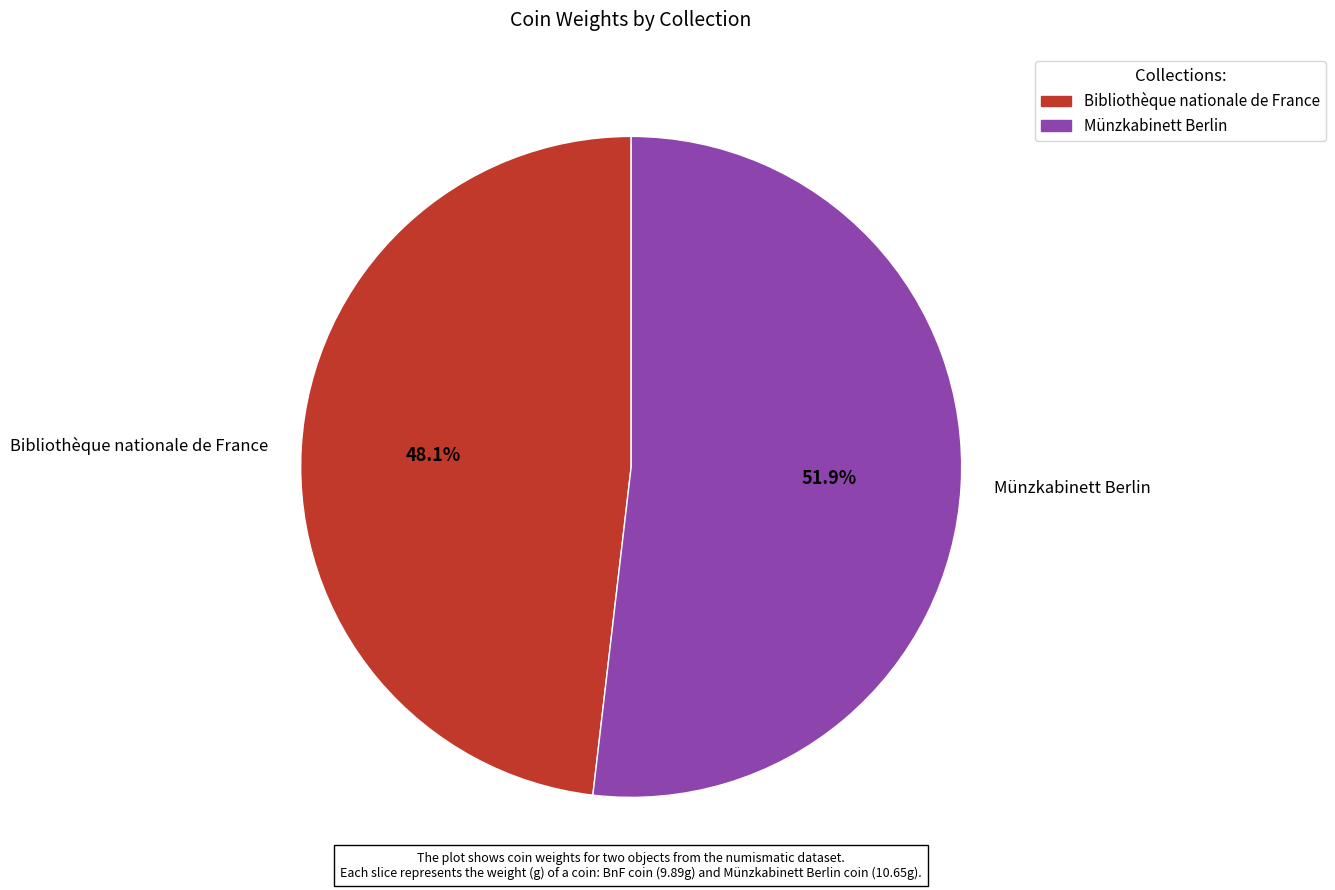

Is there a majority slice in this chart?

Yes